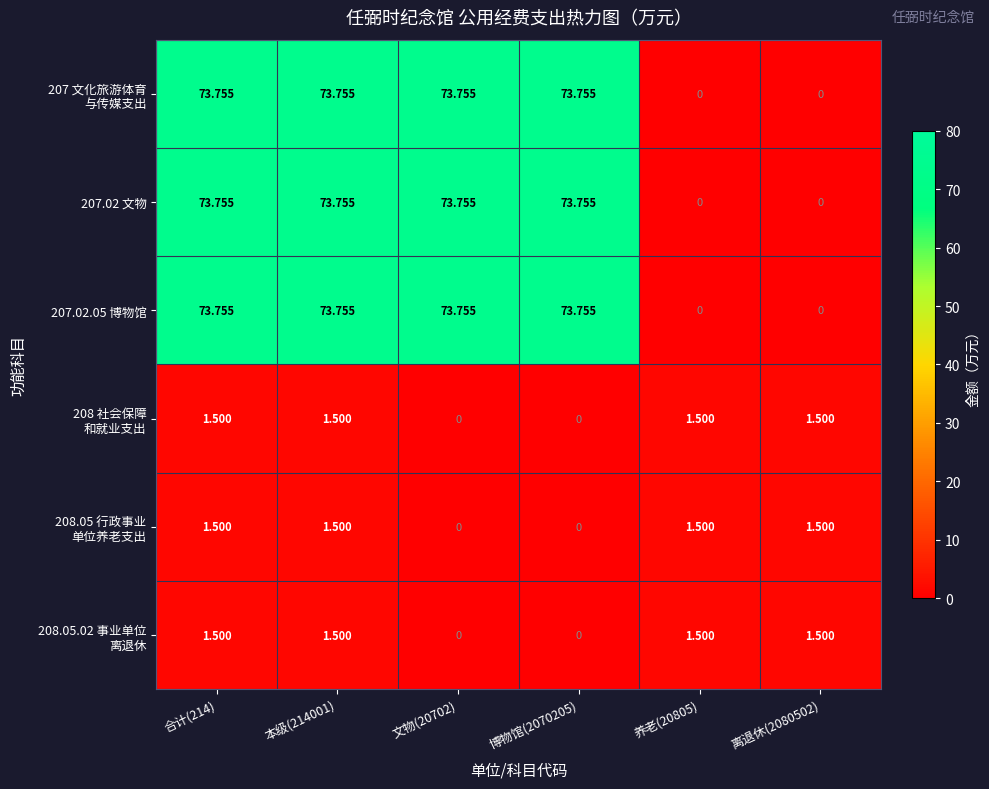

Between 文物(20702) and 离退休(2080502), which series saw the biggest shift?

207 文化旅游体育 与传媒支出